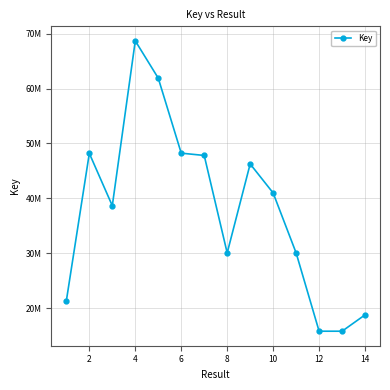

Reading left to right, transcribe all the data shown in this chart.

21320501	48202566	38657646	68701688	61904032	48237255	47818501	30053822	46269915	40981364	30053562	15791723	15791757	18771893